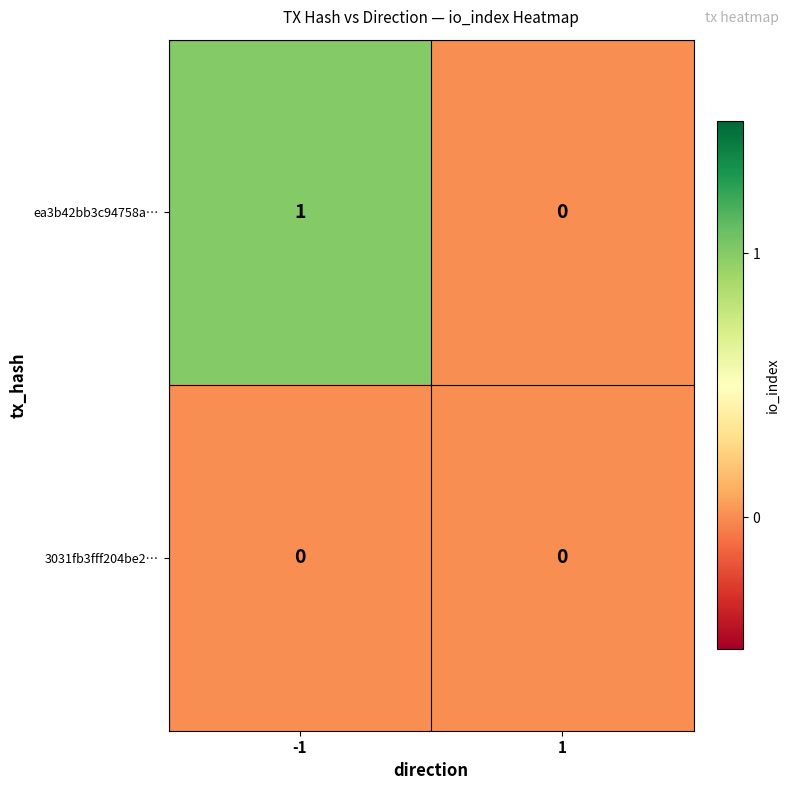

The ea3b42bb3c94758a… series shows -1 at 1. True or false?

False